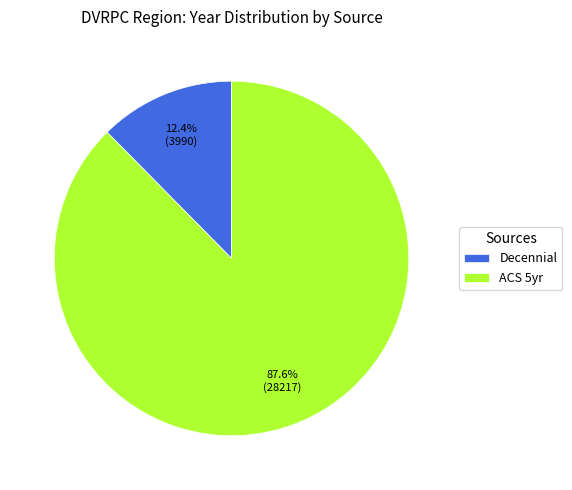

Is there a majority slice in this chart?

Yes